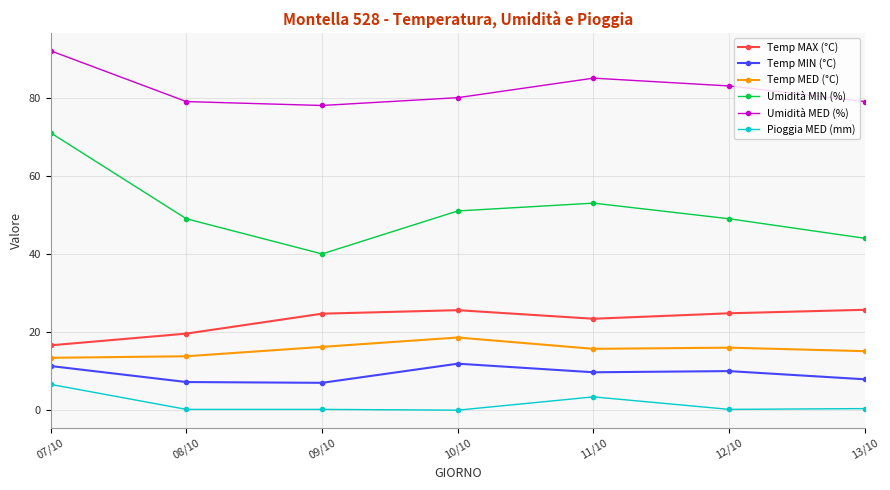

Which series has the largest range (max minus min)?

Umidità MIN (%)